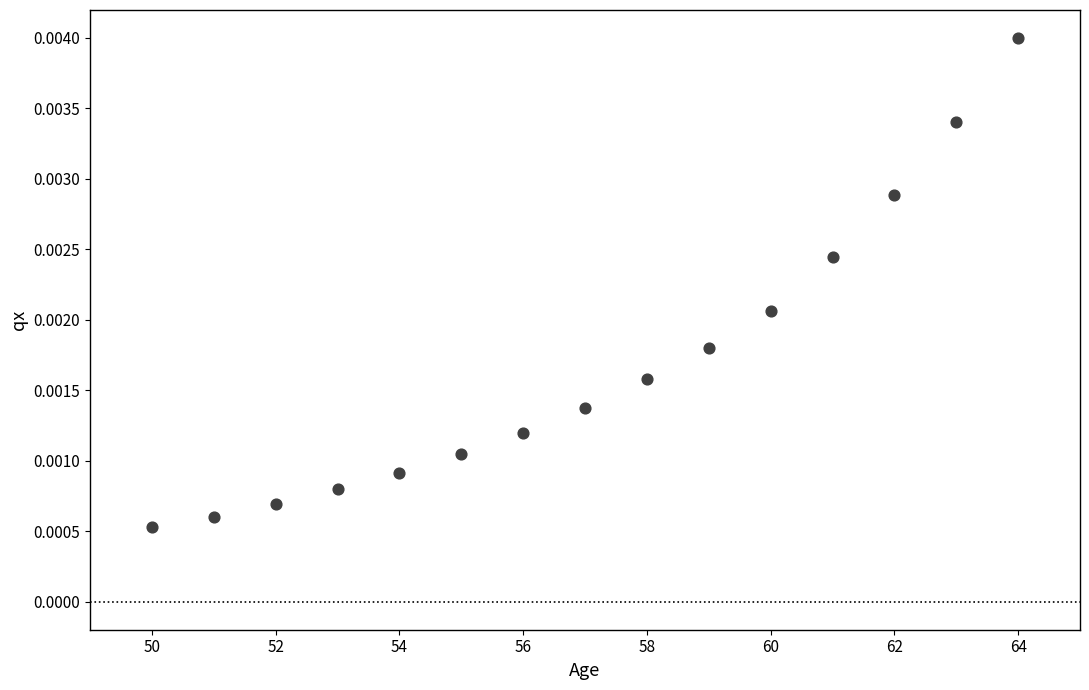

What is the range of X values (max minus min)?

14.0